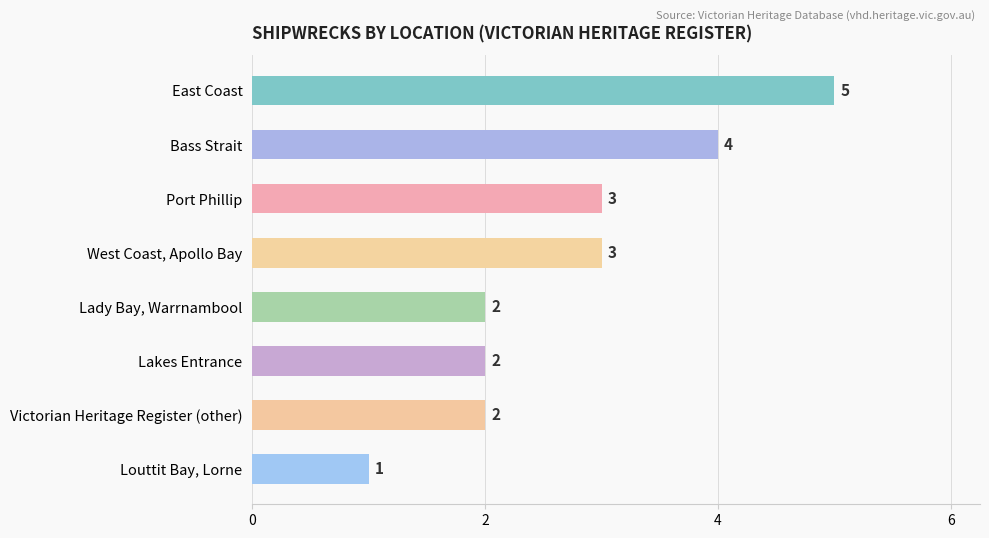

Between Louttit Bay, Lorne and Bass Strait, which is larger?

Bass Strait